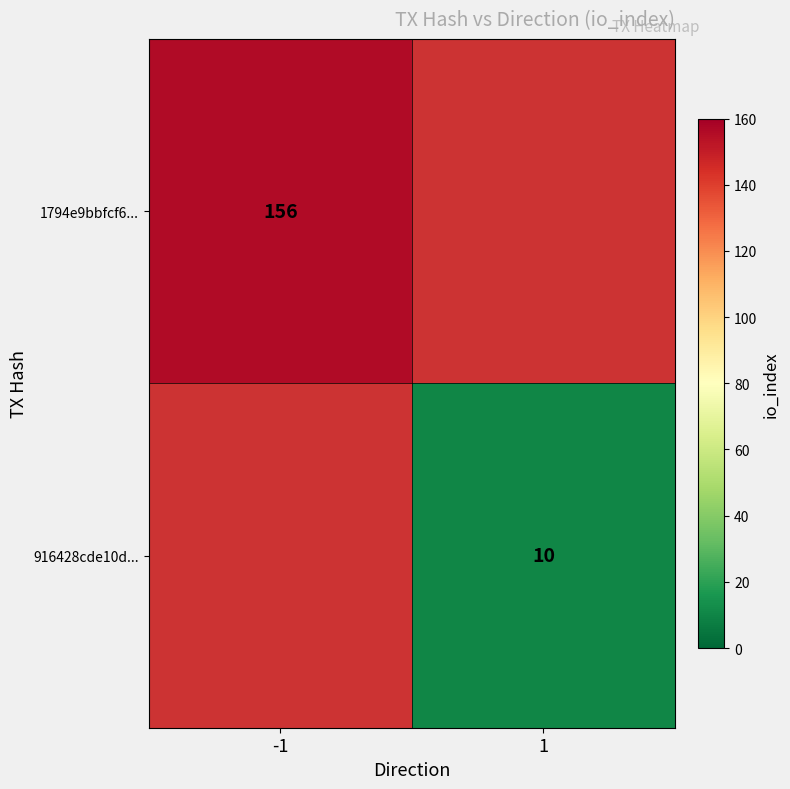

True or false: 916428cde10d... has a value of 10 at 1.

True